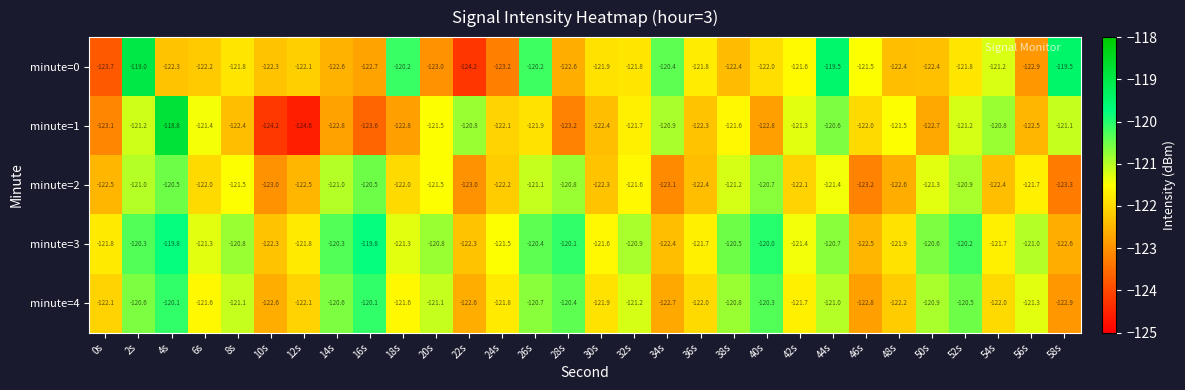

Which series has the widest spread of values?

minute=1